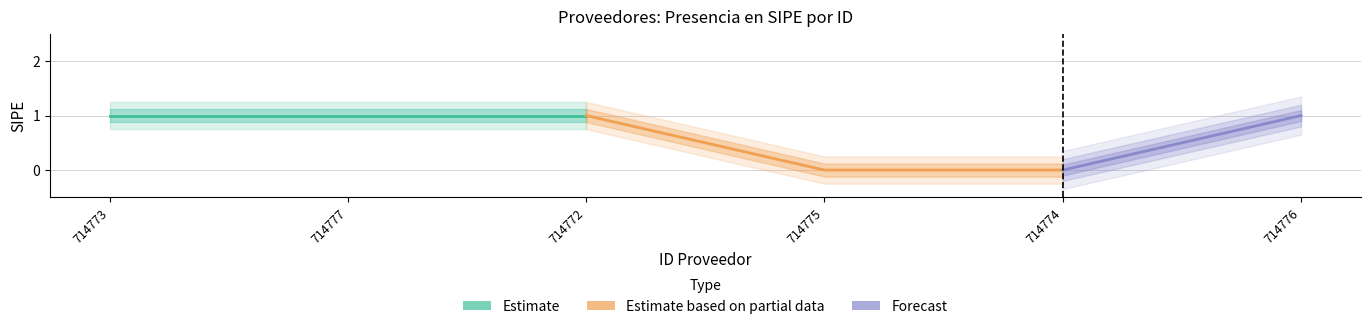

What is the maximum value shown in the chart?

1